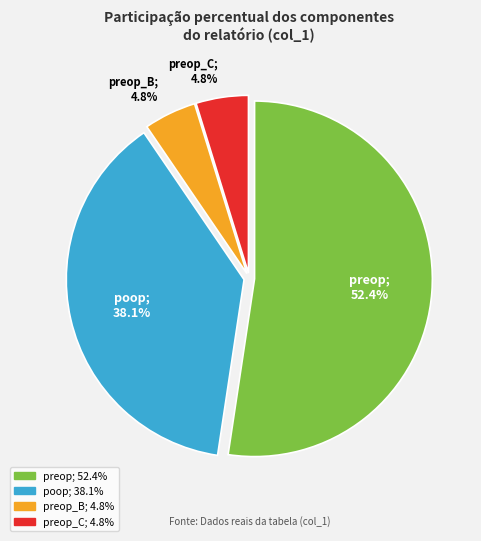

Is there a majority slice in this chart?

Yes